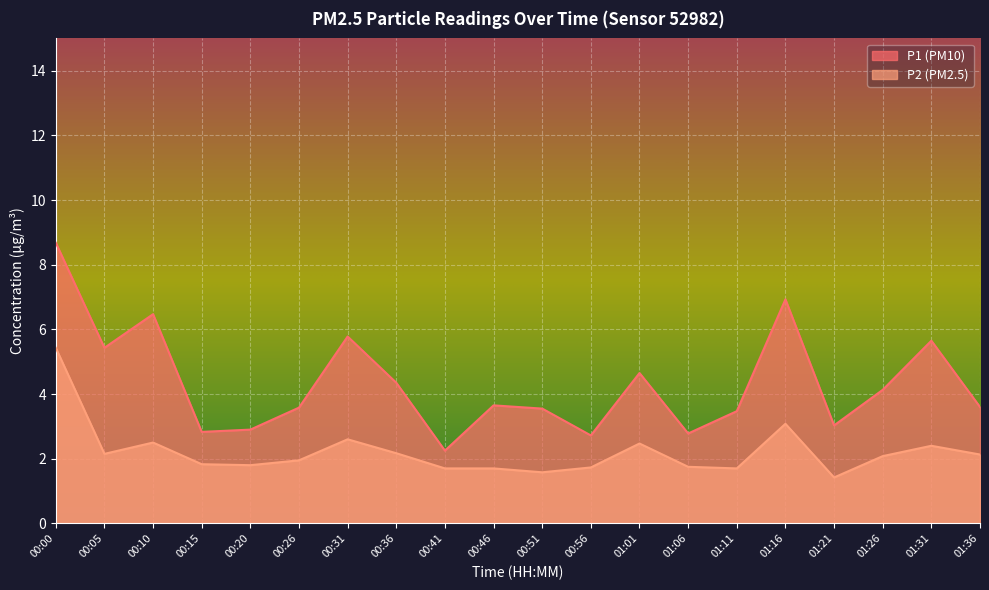

What is the average value of the P1 series?

4.3